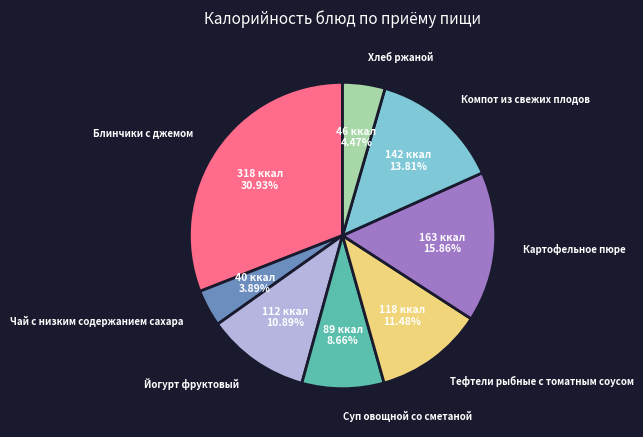

Approximately how many times larger is the value at Хлеб ржаной compared to Компот из свежих плодов?

0.3